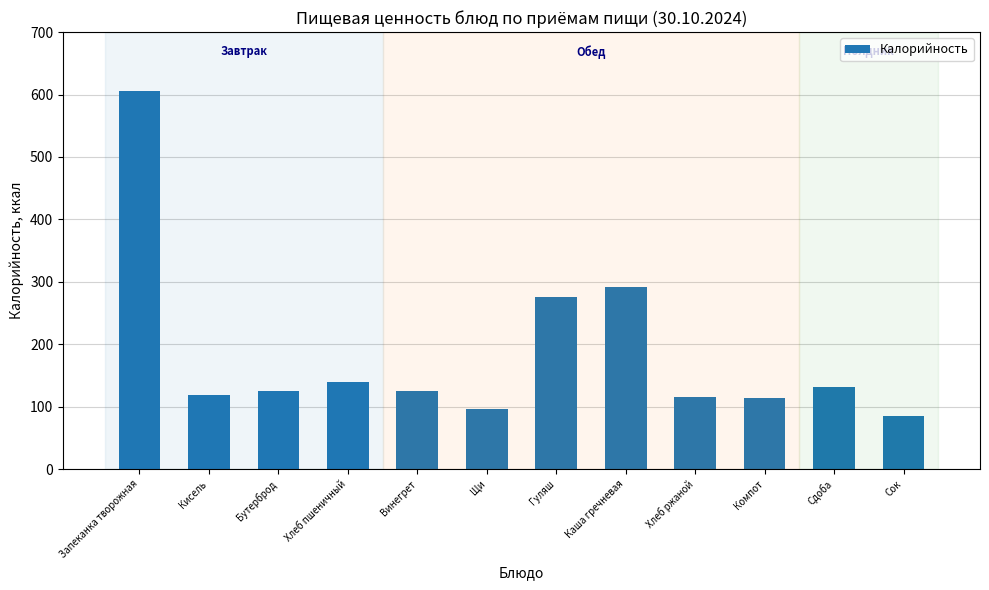

Approximately how many times larger is the value at Сок compared to Хлеб ржаной?

0.7